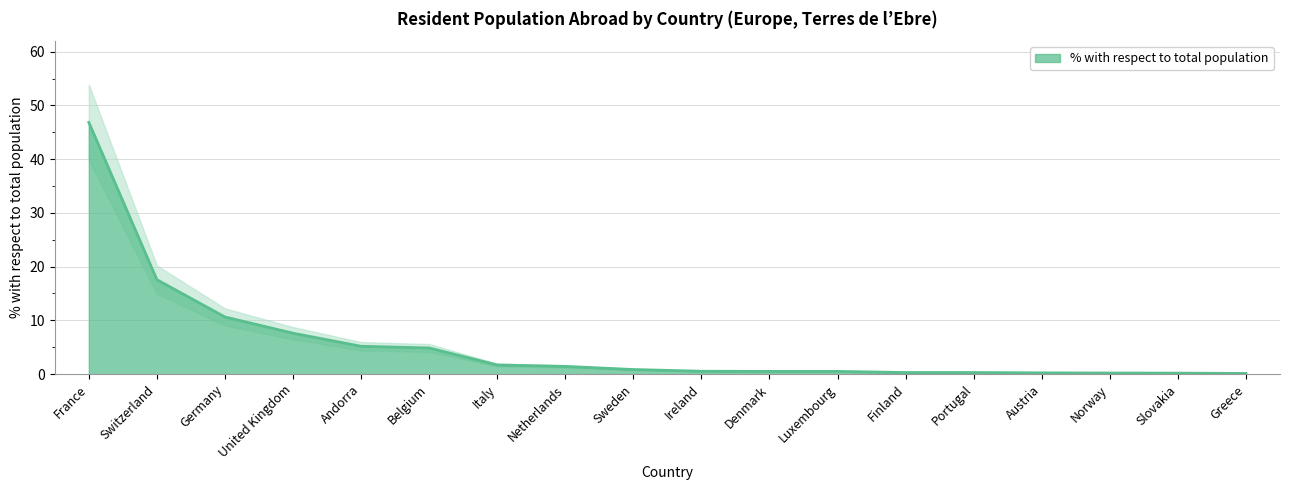

What is the label of the 18th point from the left?

Greece